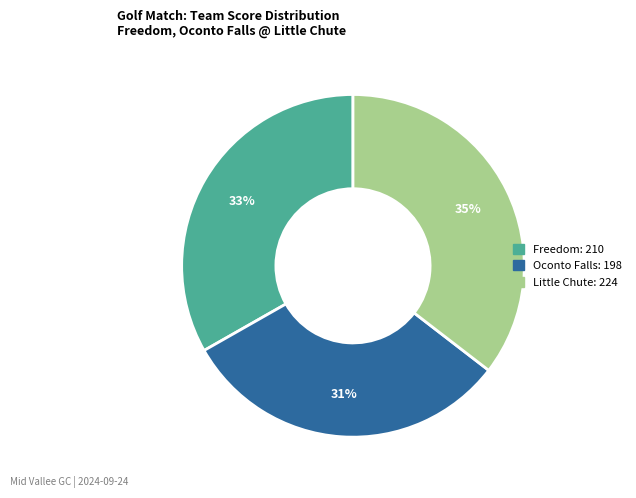

What percentage is the Little Chute slice, to the nearest percent?

35%